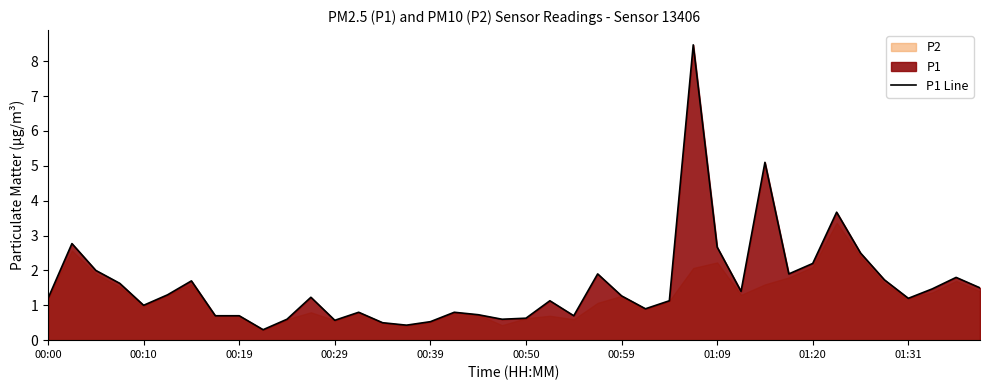

How many data points does each series have?

40